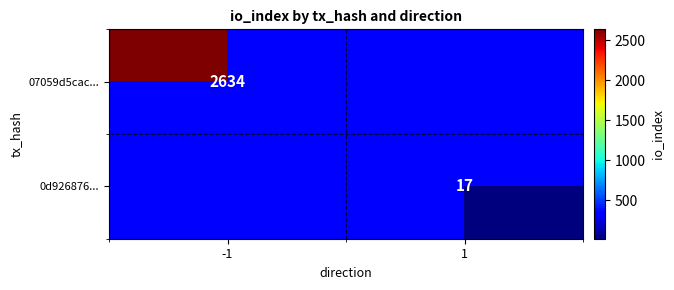

The 07059d5cac... series shows 2634 at -1. True or false?

True